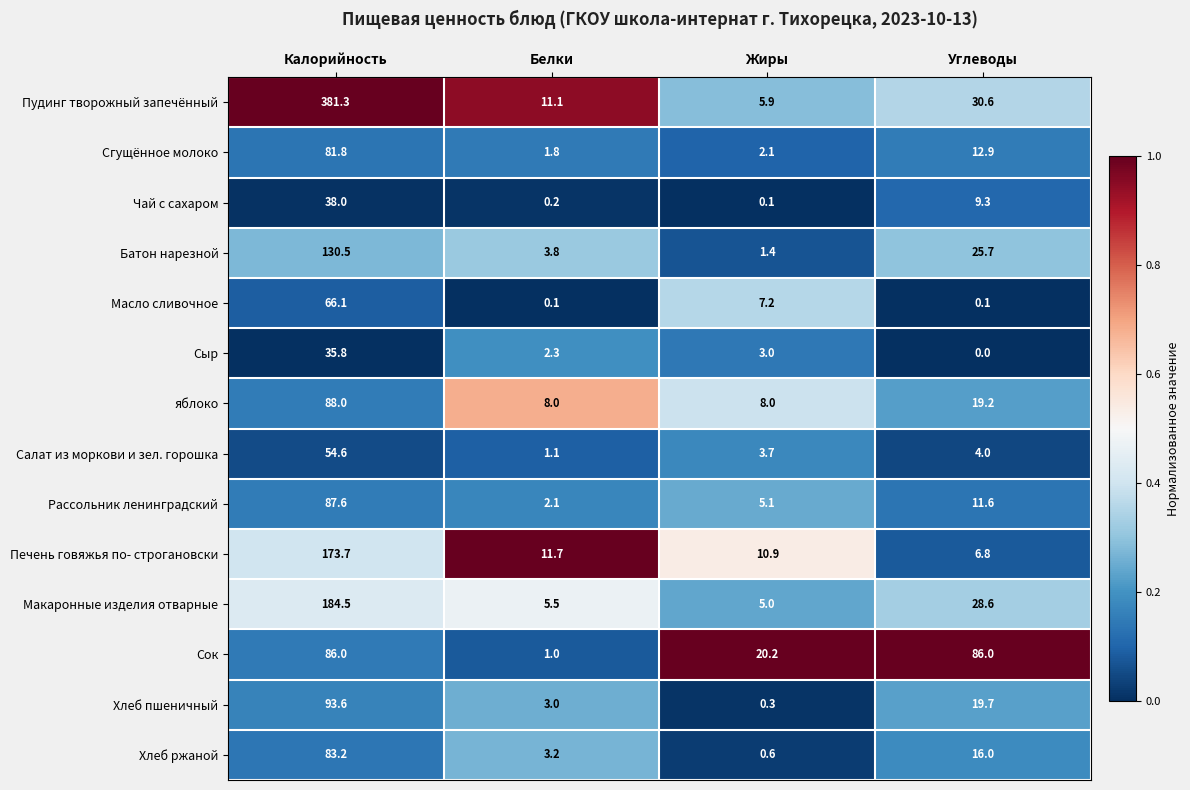

At which category does the chart reach its minimum across all series?

Углеводы